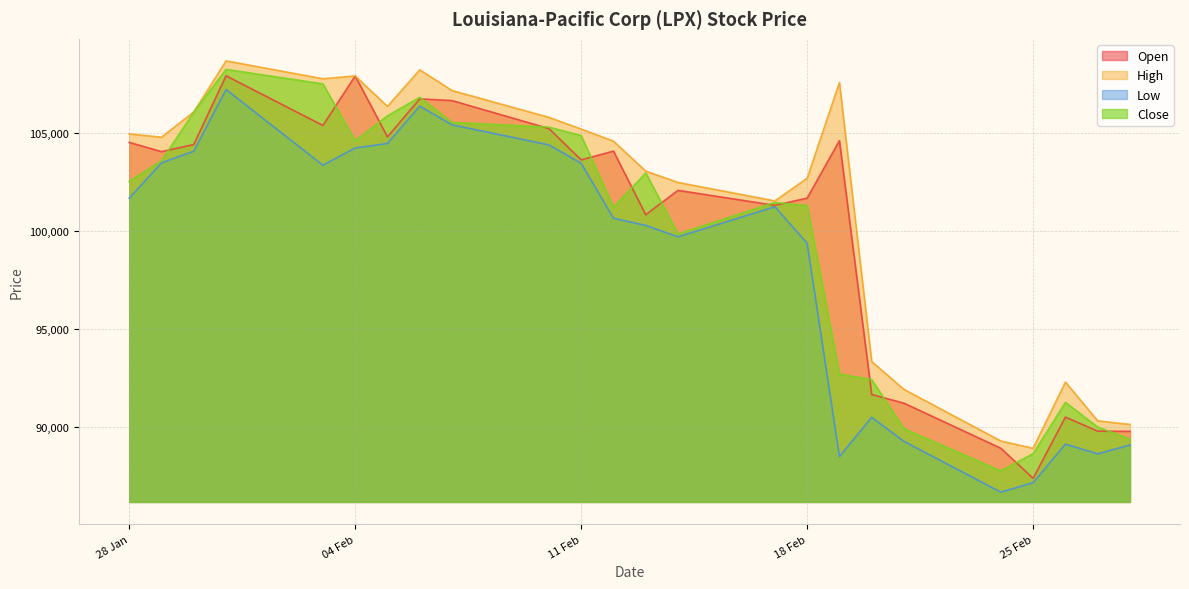

Does the chart have visible grid lines?

Yes